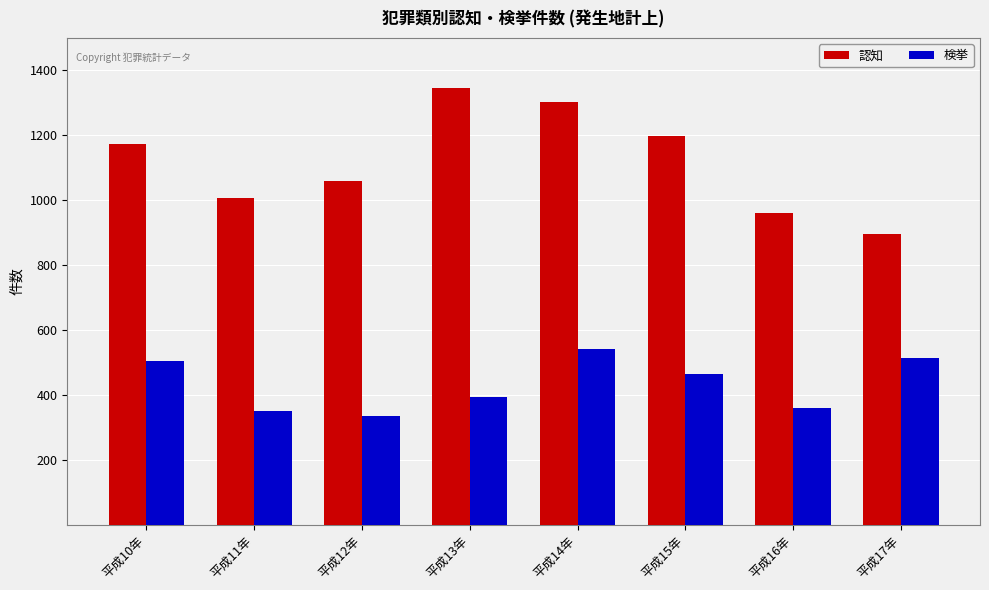

What are all the series names shown in the legend?

認知, 検挙